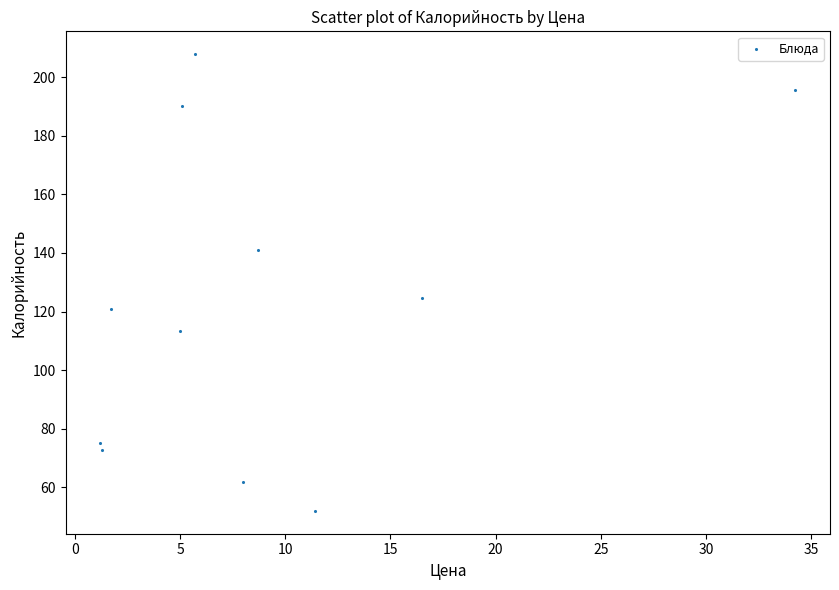

What is the average Y value?

123.2